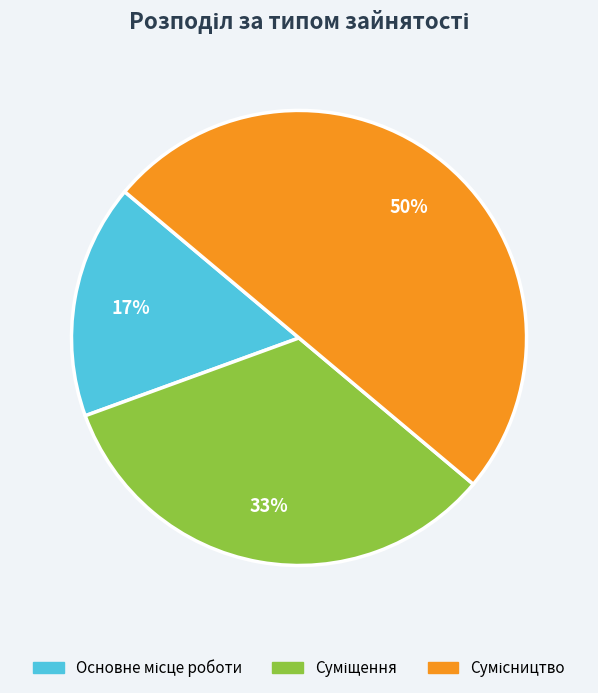

To the nearest percent, what is the average slice percentage?

33%